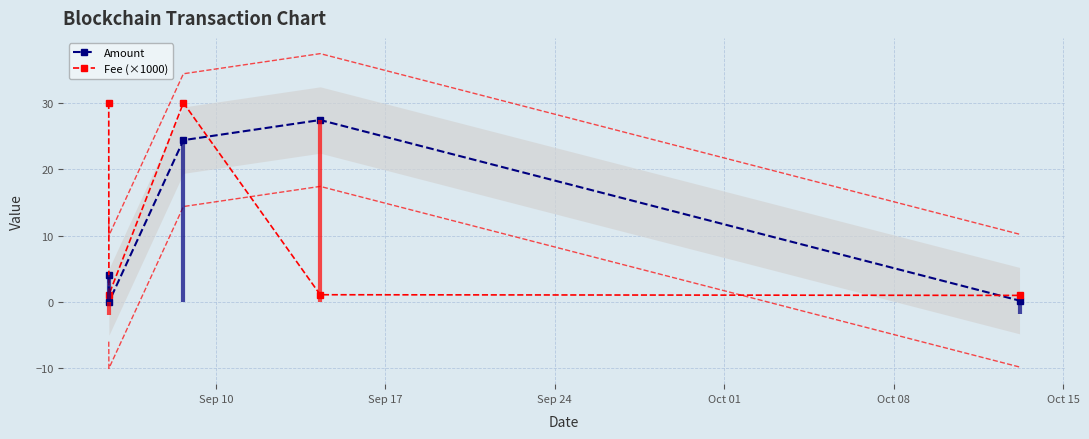

True or false: Amount has more than 0 interior local peaks.

True